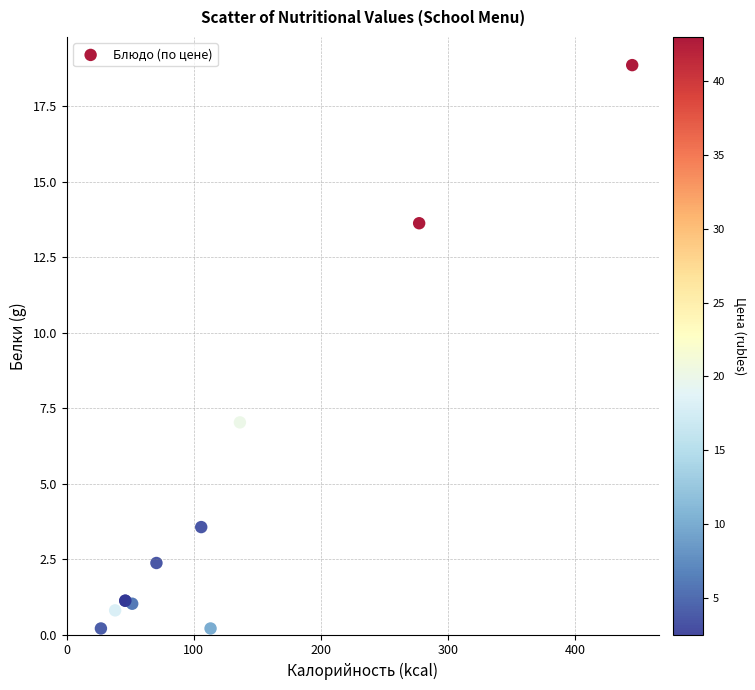

What Y value in the scatter plot is closest to 9?

7.0